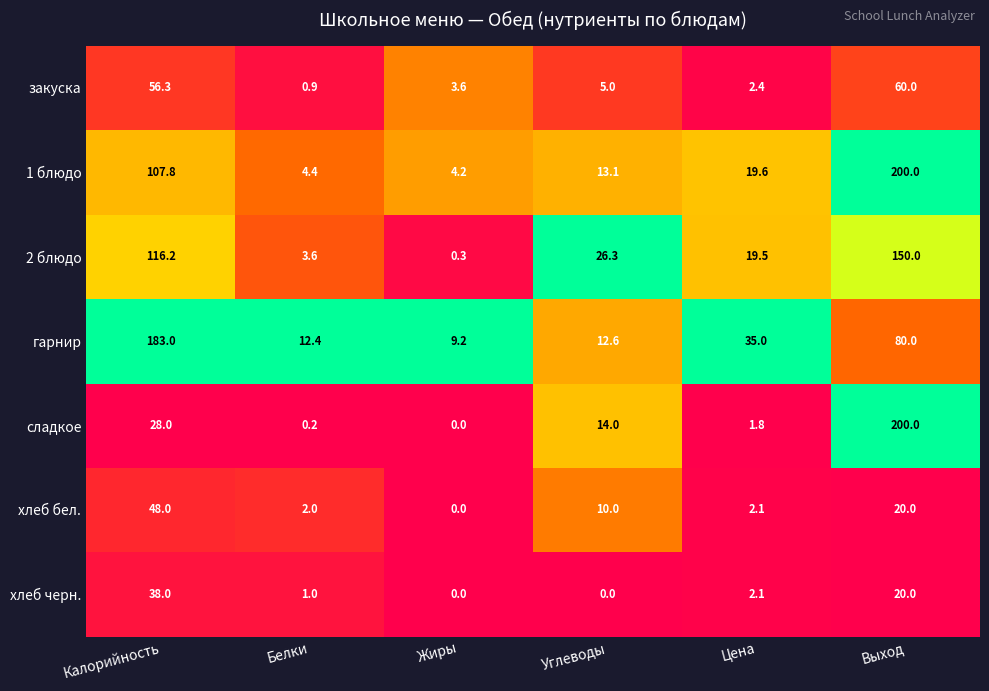

What is the difference between the закуска values at Калорийность and Цена?

53.9